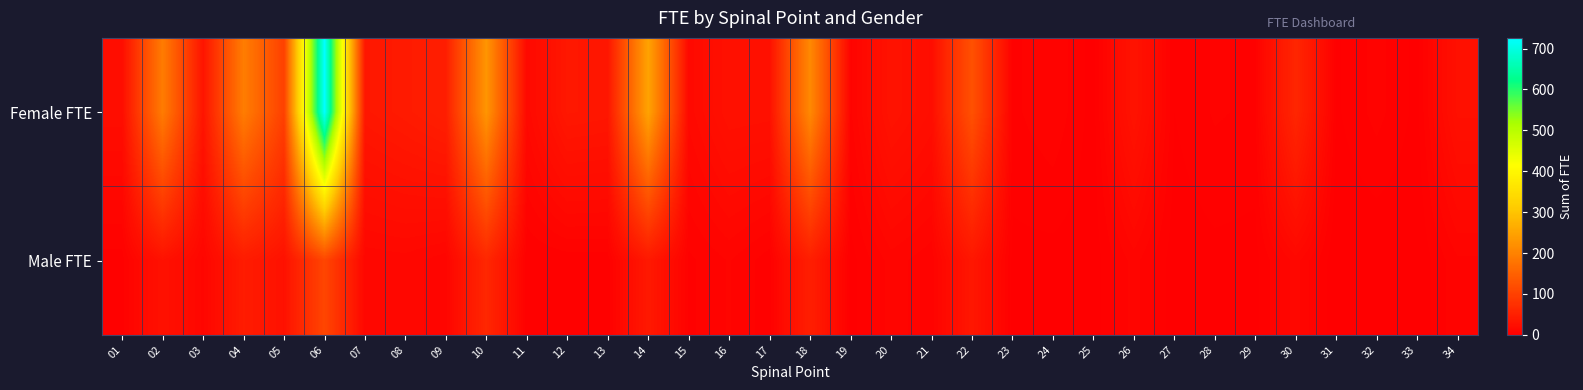

Which series changed the most between 29 and 32?

Female FTE